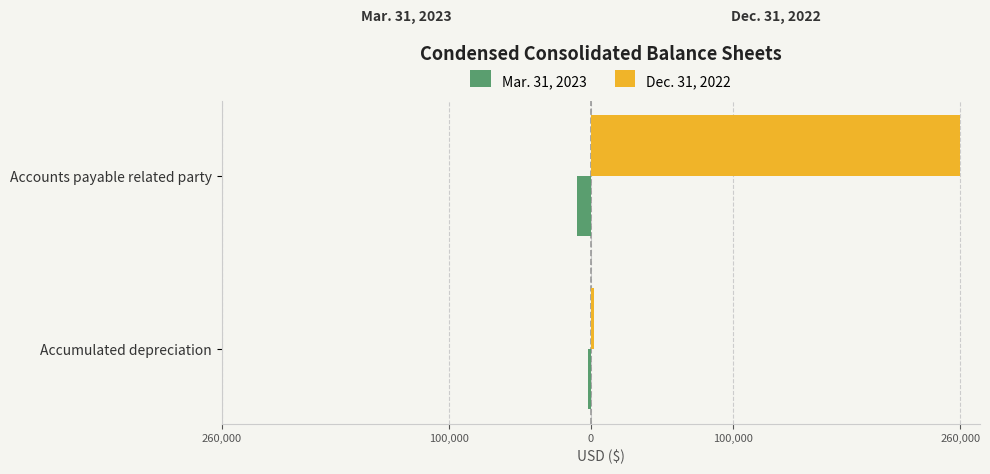

What are all the series names shown in the legend?

Mar. 31, 2023, Dec. 31, 2022